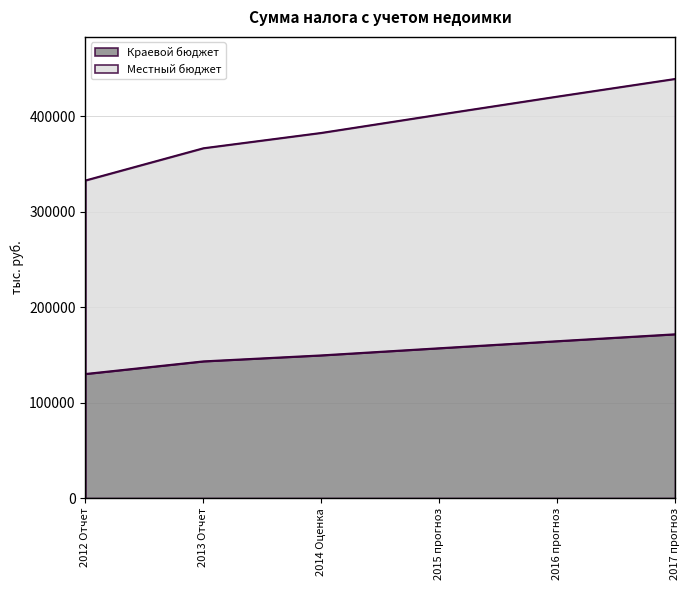

Between 2012 Отчет and 2015 прогноз, which series saw the biggest shift?

Местный бюджет